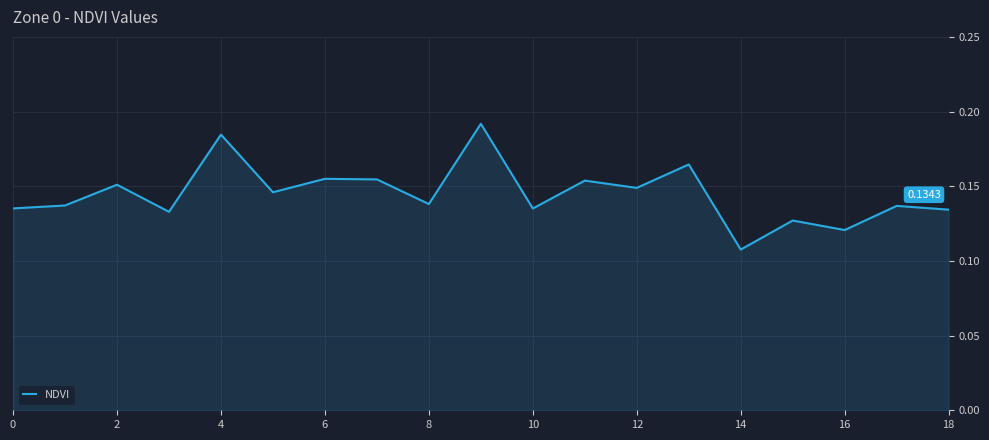

How many lines are shown in the chart?

1